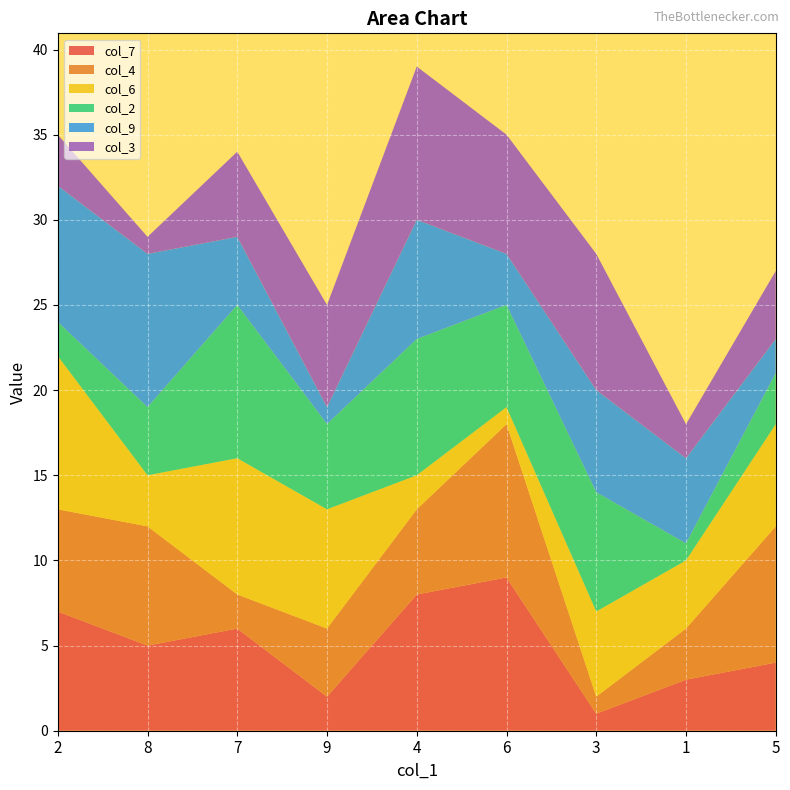

Reading right to left, transcribe all the data shown in this chart.

col_7: 4	3	1	9	8	2	6	5	7
col_4: 8	3	1	9	5	4	2	7	6
col_6: 6	4	5	1	2	7	8	3	9
col_2: 3	1	7	6	8	5	9	4	2
col_9: 2	5	6	3	7	1	4	9	8
col_3: 4	2	8	7	9	6	5	1	3